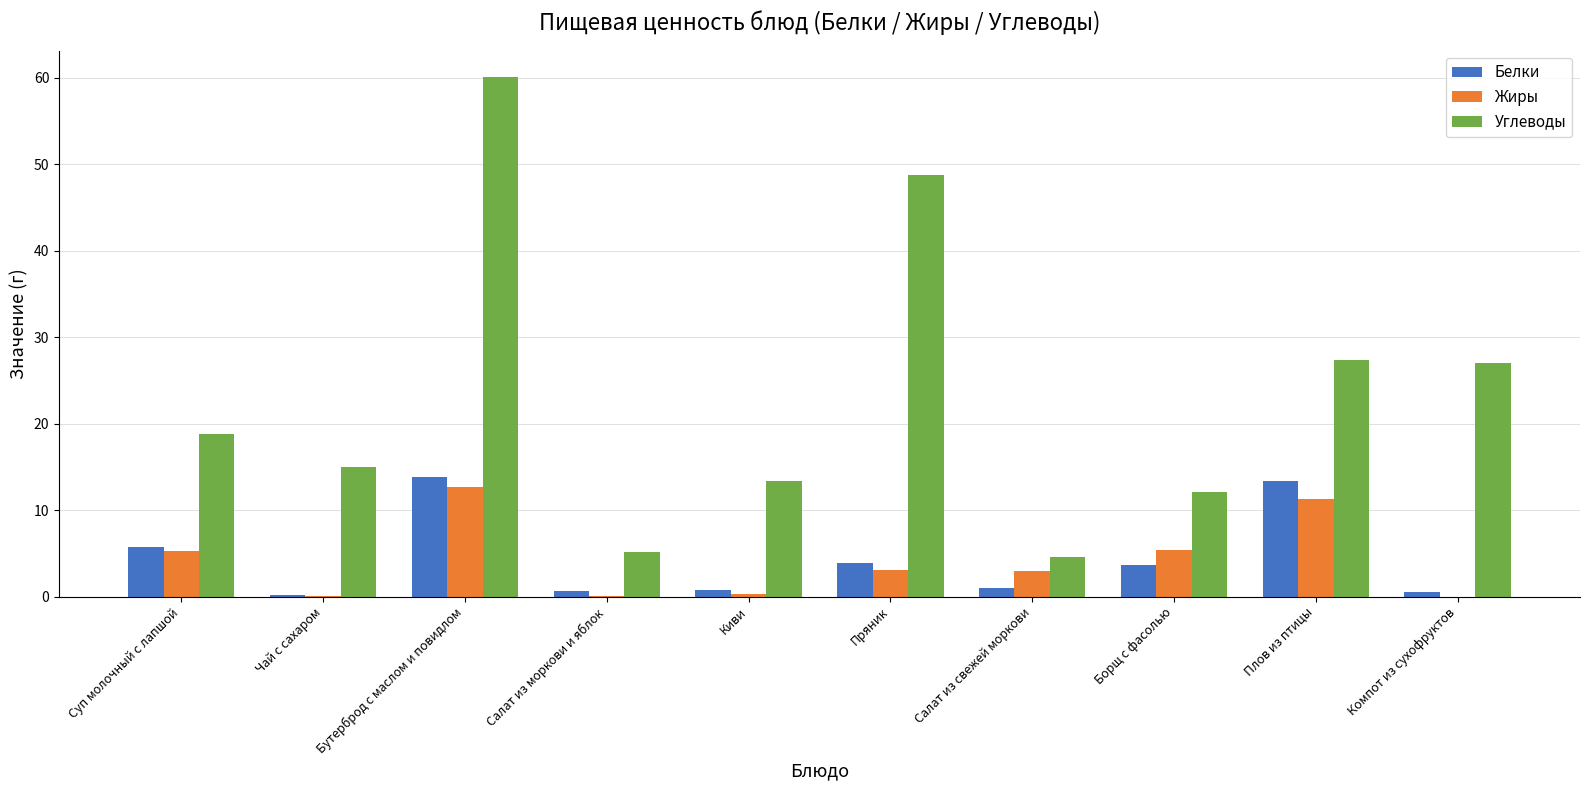

At which category is the sum across all series the highest?

Бутерброд с маслом и повидлом